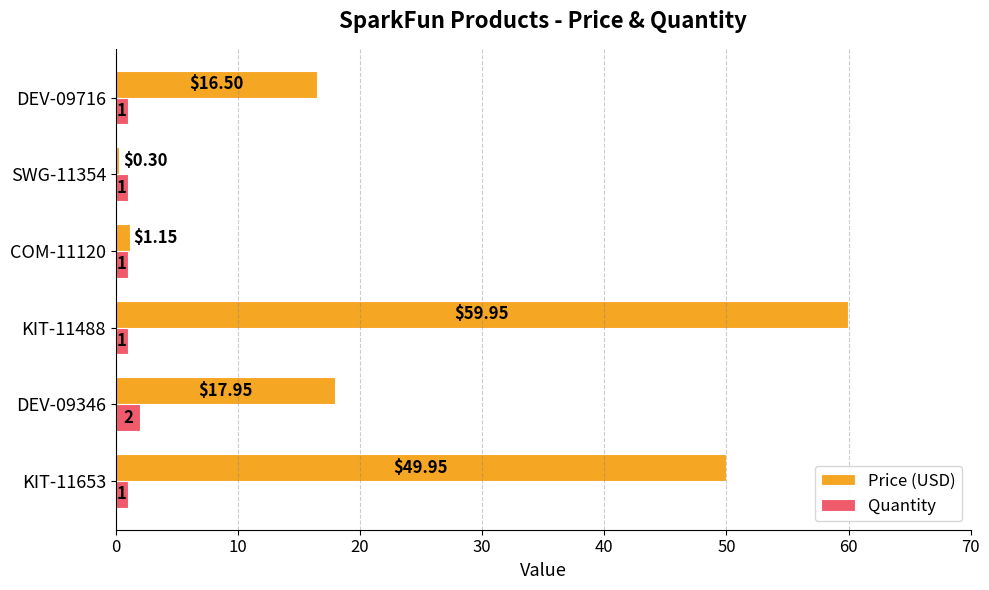

What are all the series names shown in the legend?

Price (USD), Quantity